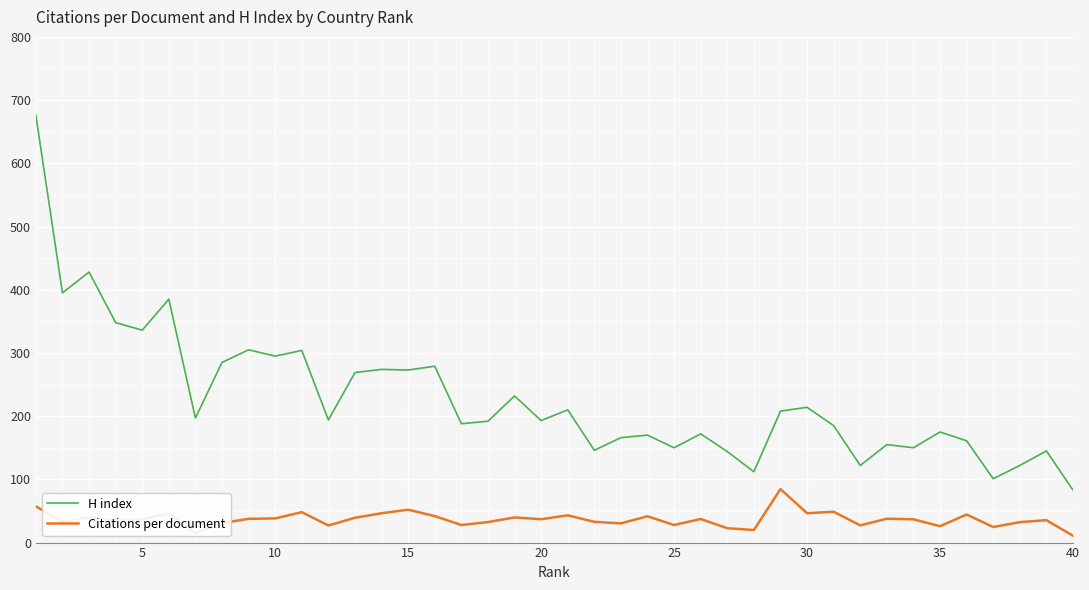

Which series has the largest range (max minus min)?

H index